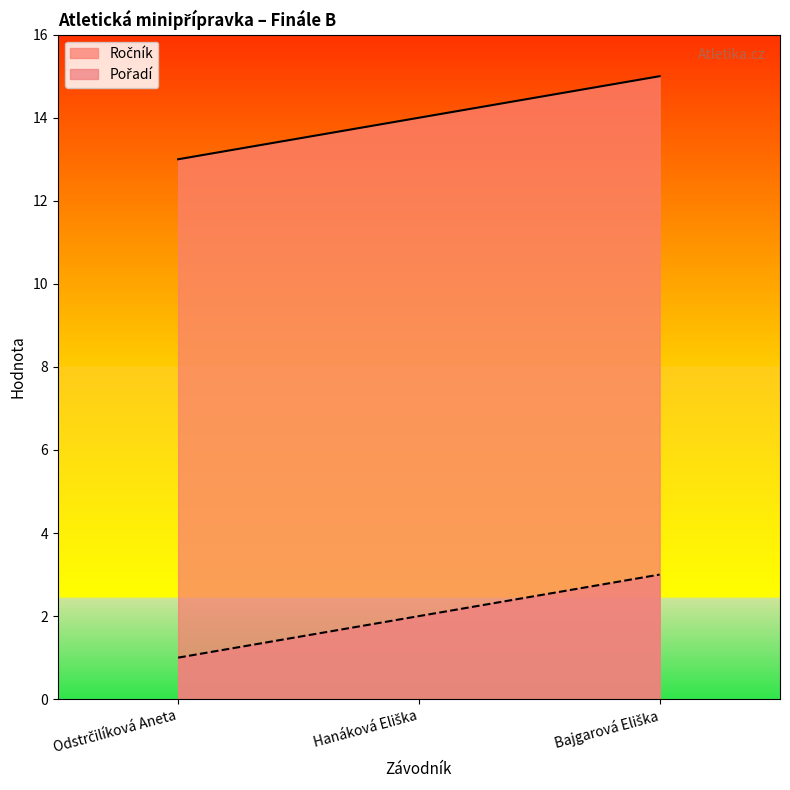

What is the highest value of the Pořadí series?

3